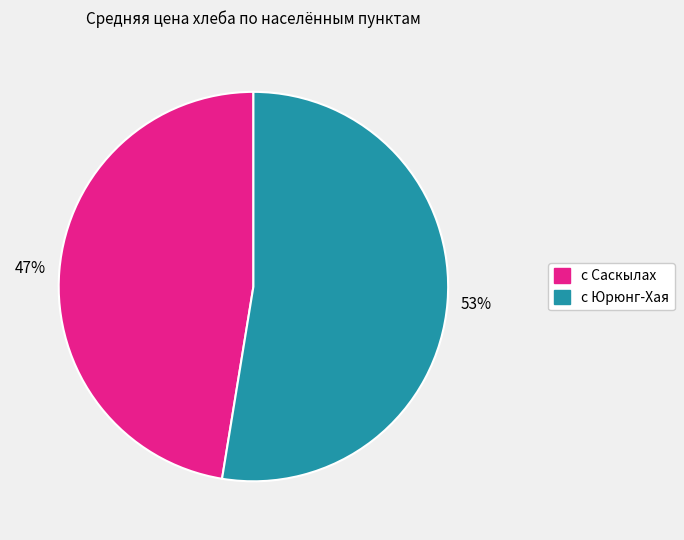

To the nearest percent, what is the average slice percentage?

50%